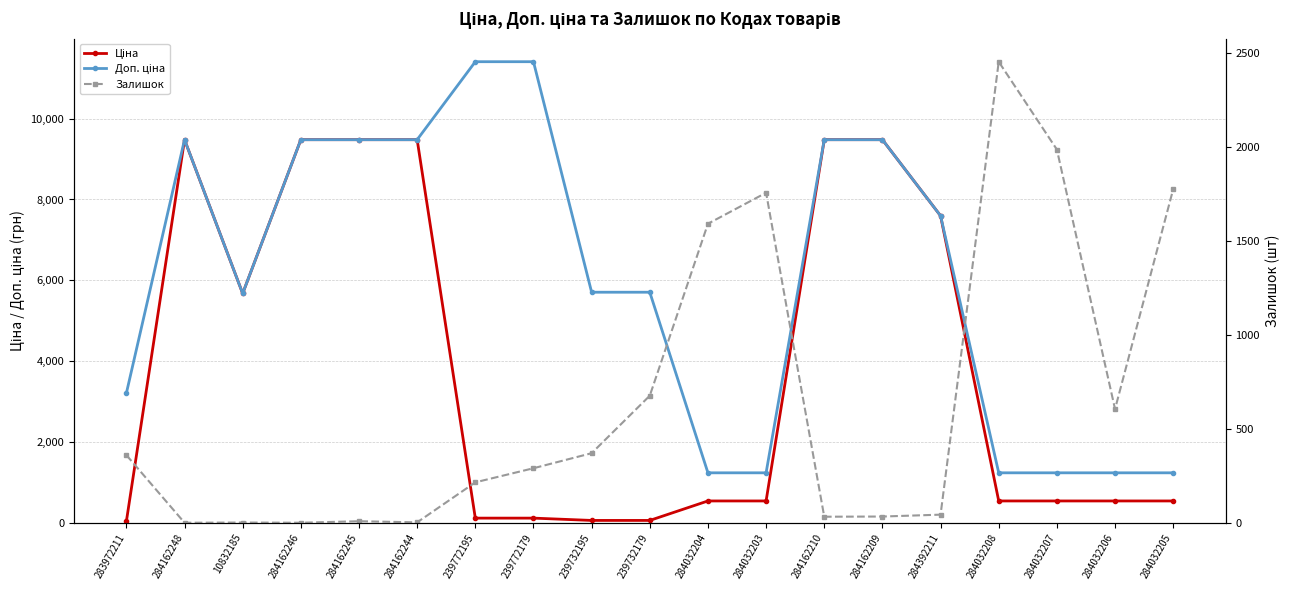

Reading right to left, transcribe all the data shown in this chart.

Ціна: 539.0	539.0	539.0	539.0	7596.5	9480.1	9480.1	539.0	539.0	57.0	57.0	114.1	114.1	9480.1	9480.1	9480.1	5673.8	9480.1	32.0
Доп. ціна: 1235.4	1235.4	1235.4	1235.4	7596.5	9480.1	9480.1	1235.4	1235.4	5705.0	5705.0	11410.0	11410.0	9480.1	9480.1	9480.1	5673.8	9480.1	3205.0
Залишок: 1775.0	605.0	1986.0	2453.0	43.0	33.0	32.0	1756.0	1591.0	676.0	370.0	290.0	215.0	2.0	8.0	0.0	1.0	0.0	360.0